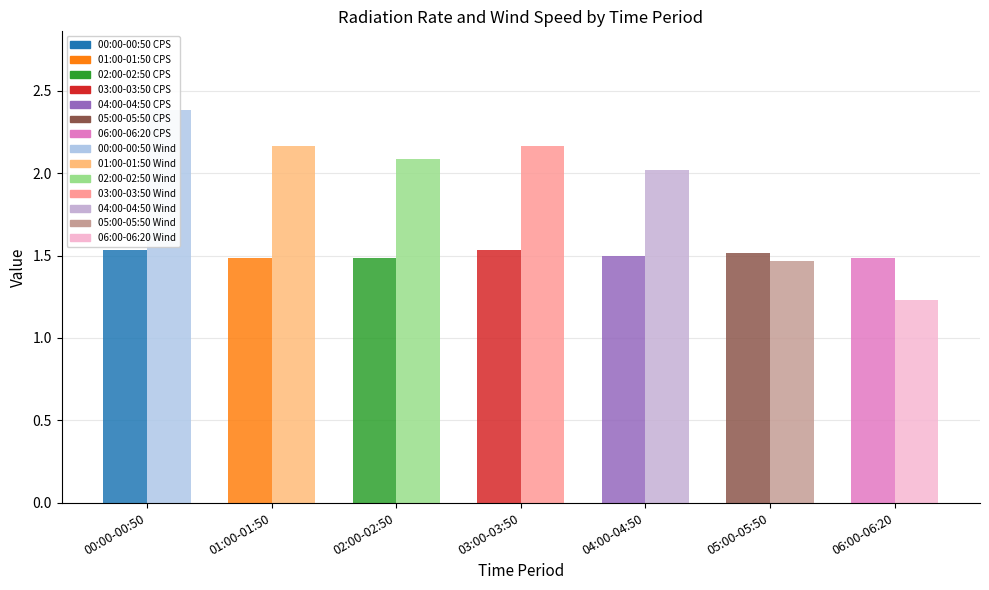

Is it true that Avg Wind Speed (m/s) equals 0.8 at 00:00-00:50?

False